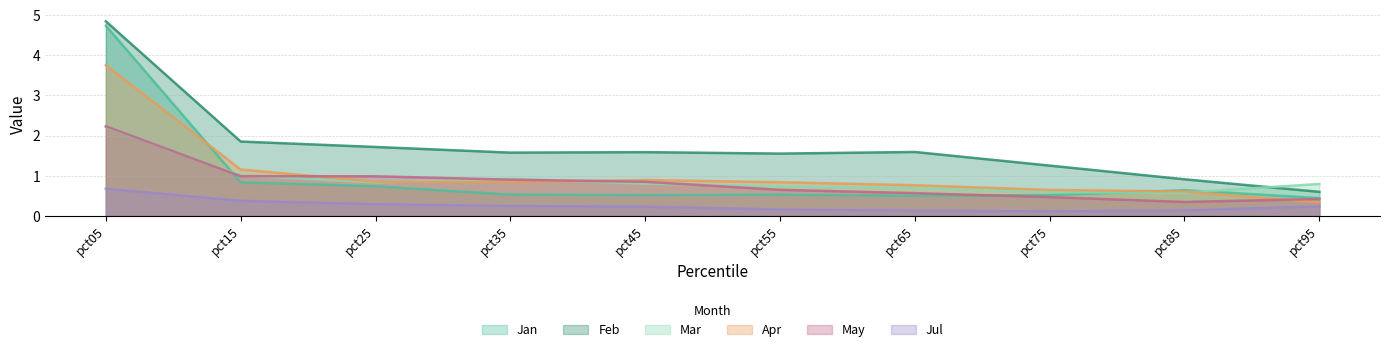

The value of Jul at pct85 is 0.1. True or false?

False